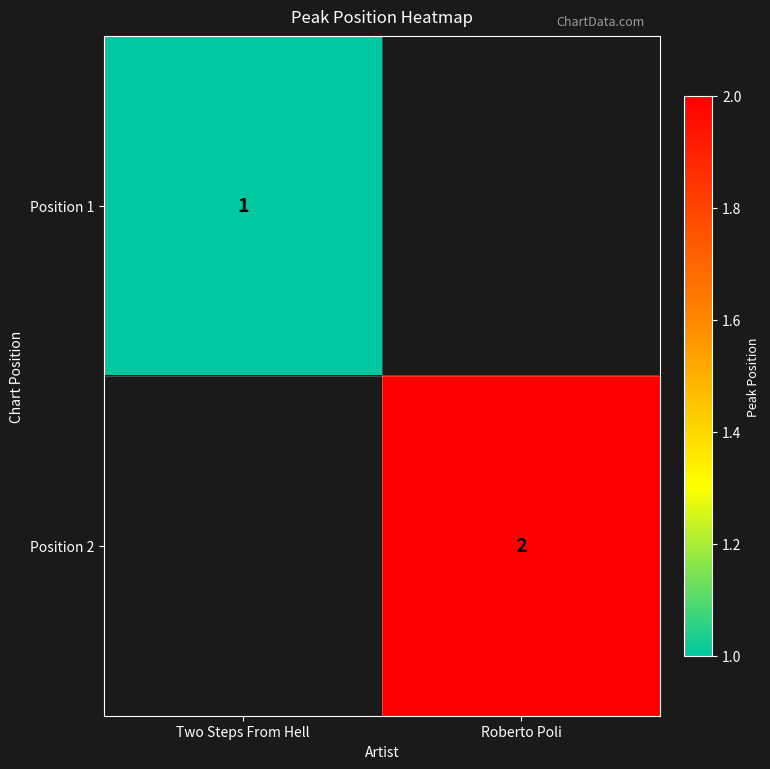

True or false: Position 1 has a value of 1 at Two Steps From Hell.

True